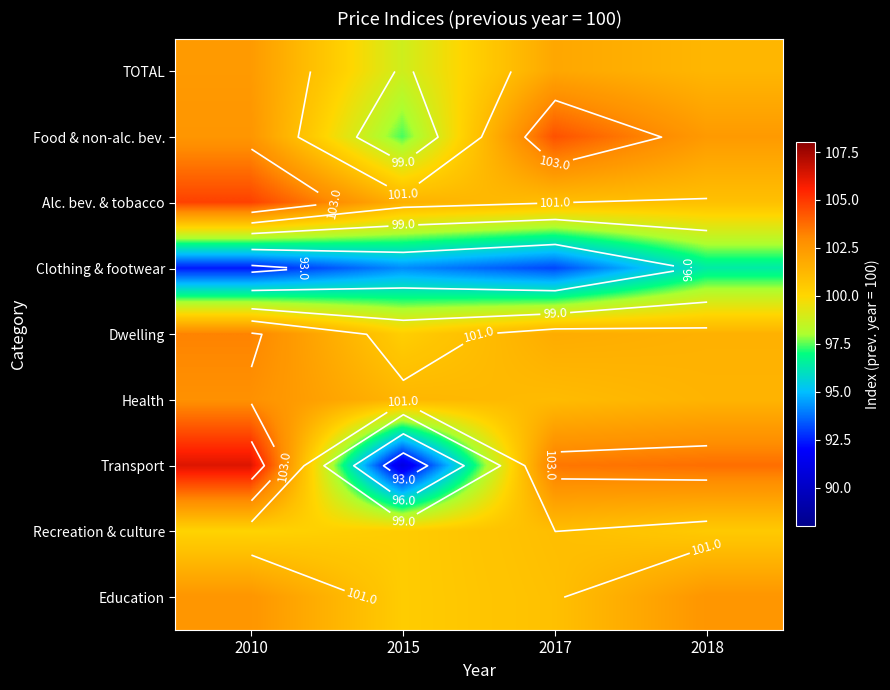

At which label does TOTAL reach its minimum?

2015